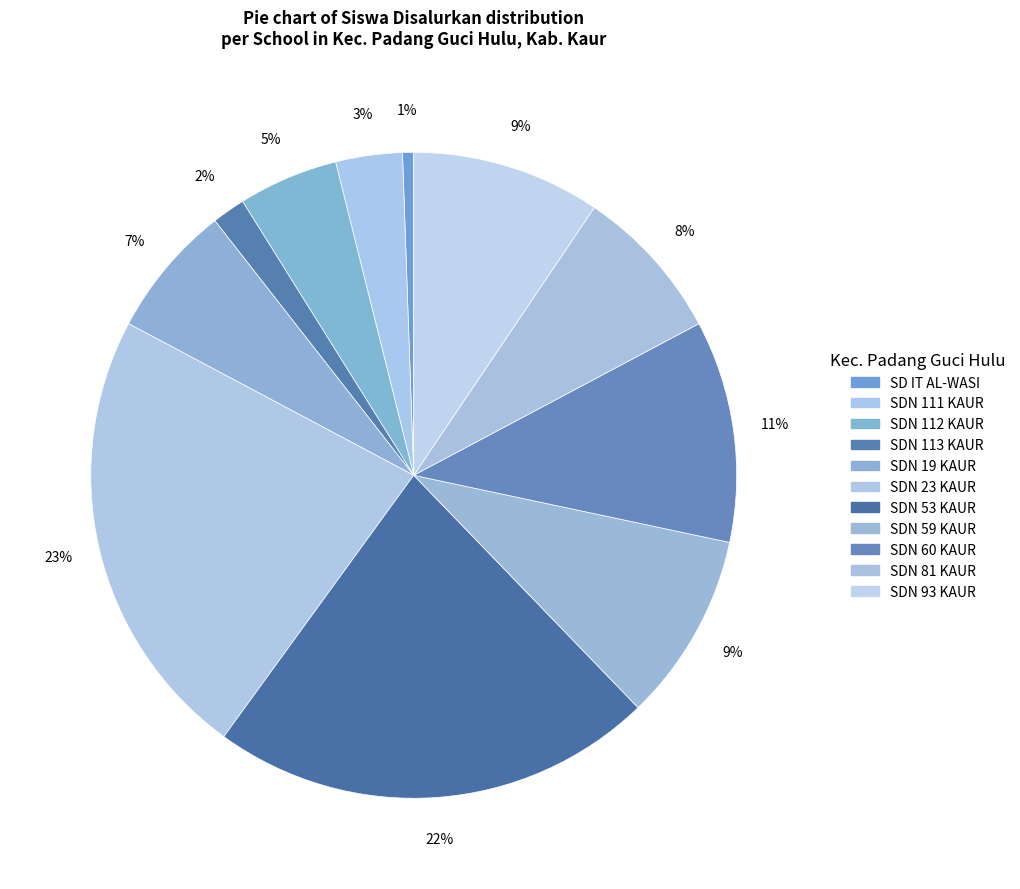

Count the number of slices in the pie.

11